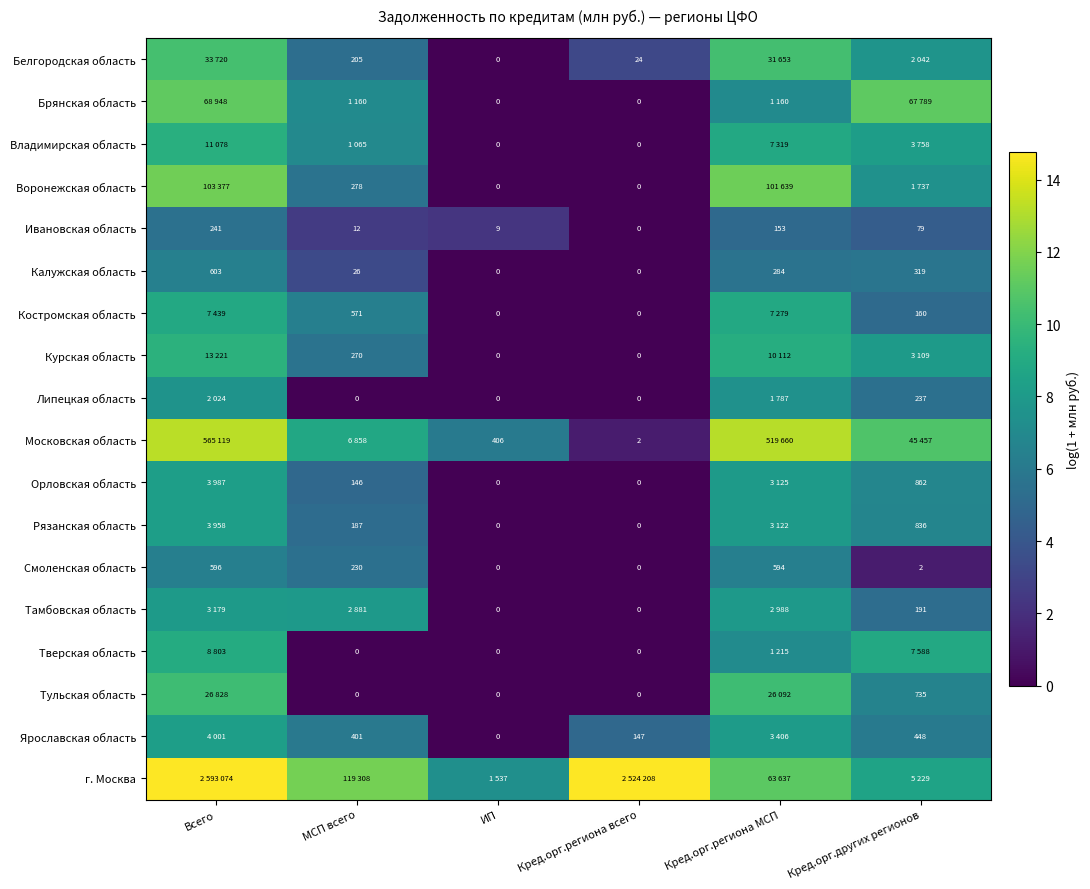

Which series has the largest total across all categories?

г. Москва